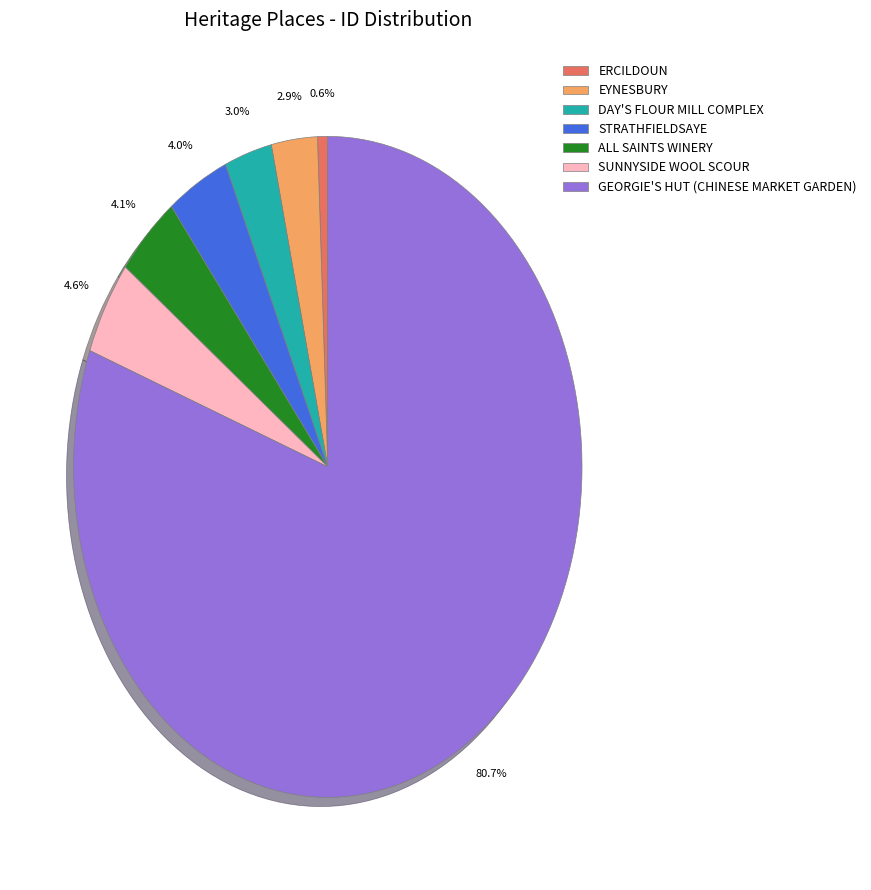

Do SUNNYSIDE WOOL SCOUR and GEORGIE'S HUT (CHINESE MARKET GARDEN) together represent more than half of the pie?

Yes